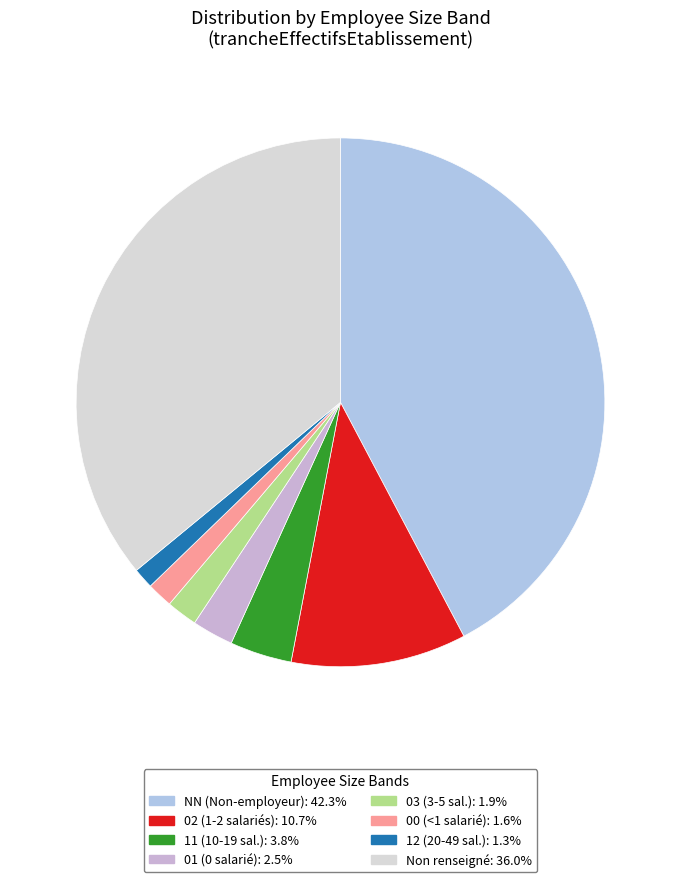

To the nearest percent, what is the average slice percentage?

12%